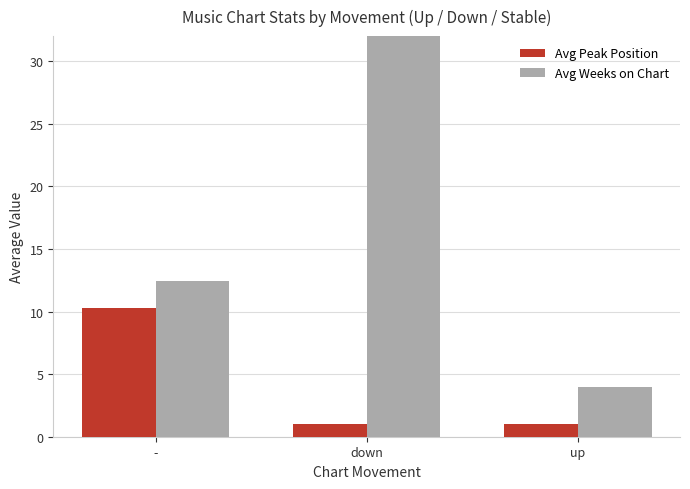

At down, list the series in order from smallest to largest.

Avg Peak Position, Avg Weeks on Chart